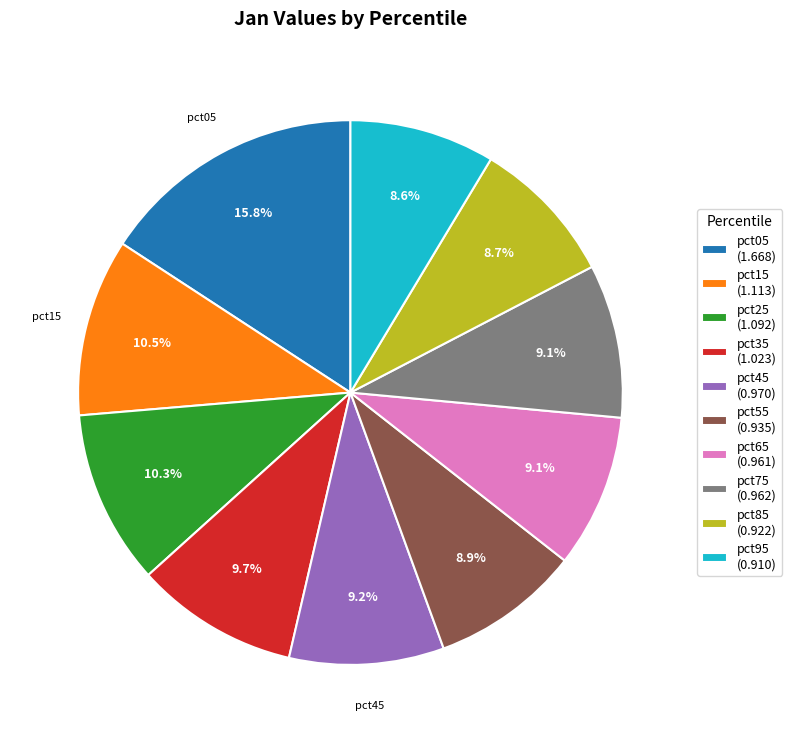

To the nearest percent, what percentage of the pie is pct65?

9%